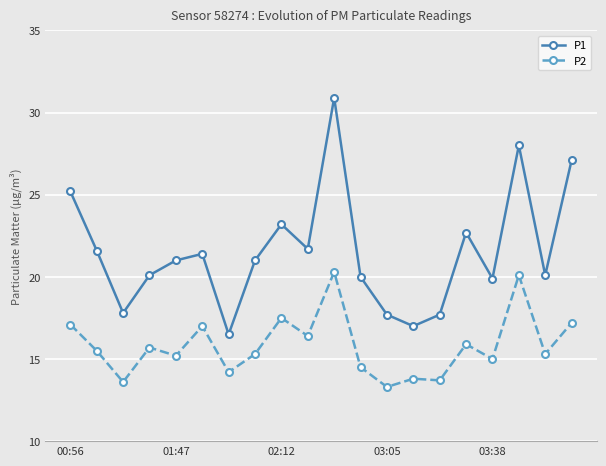

At how many categories does at least one series exceed 26?

3